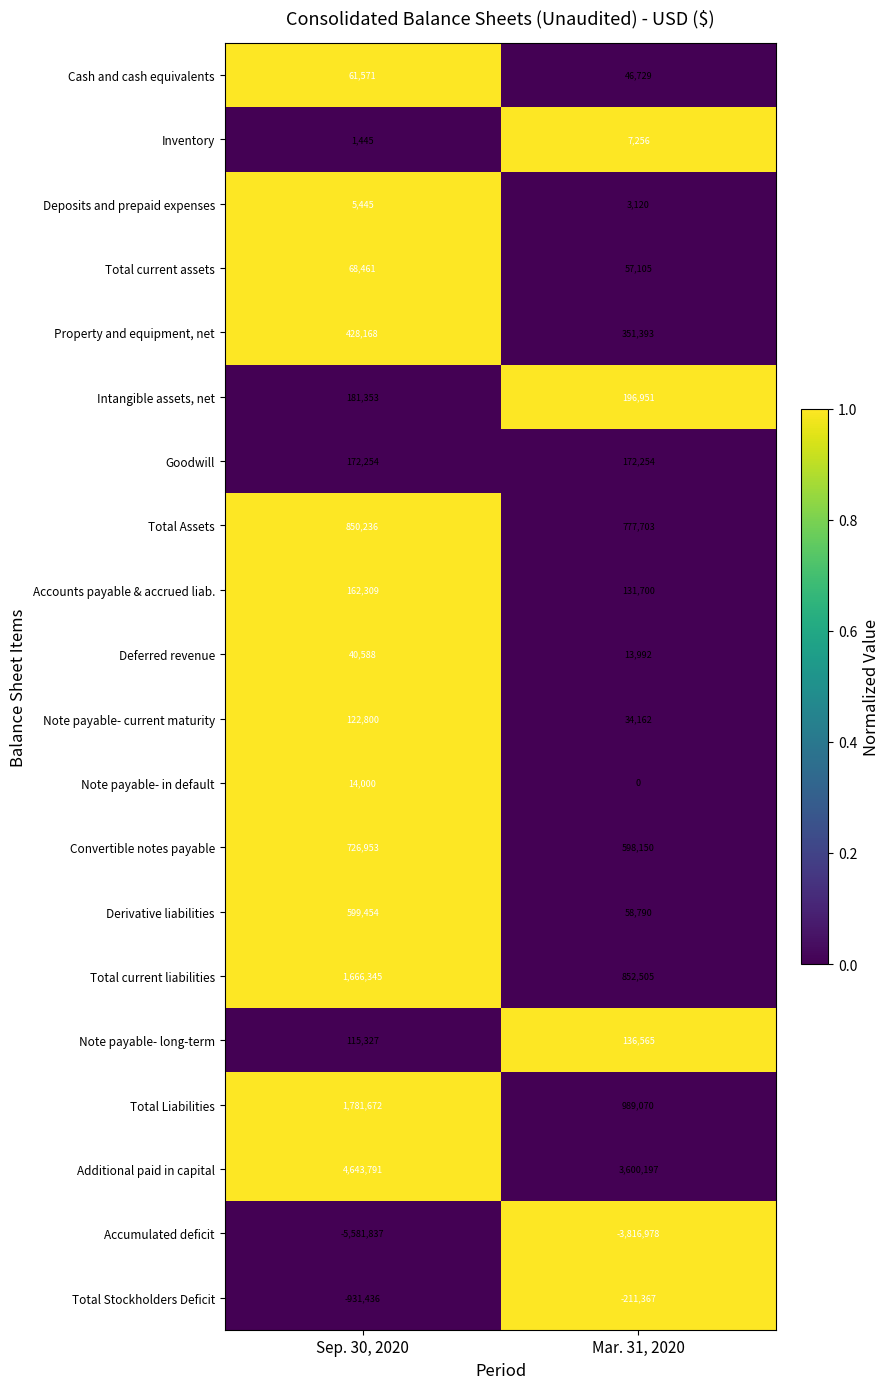

True or false: Property and equipment, net has a value of 428168 at Sep. 30, 2020.

True